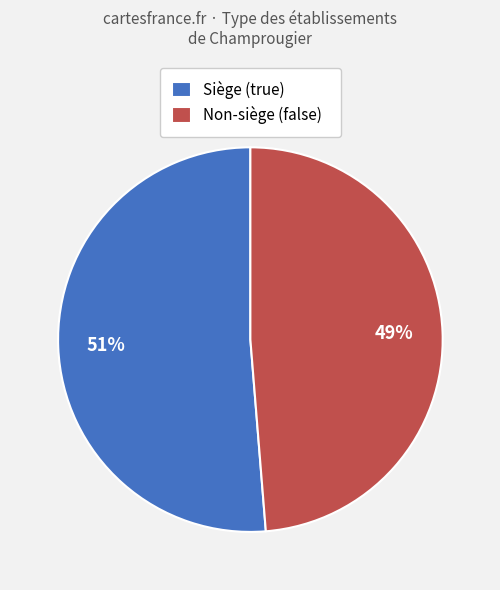

Count the number of slices in the pie.

2